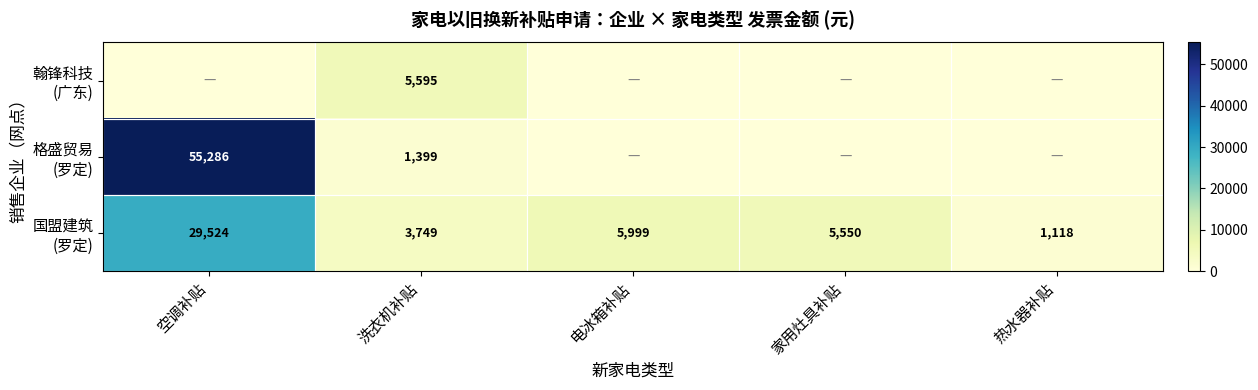

What is the difference between the highest and lowest values at 洗衣机补贴?

4196